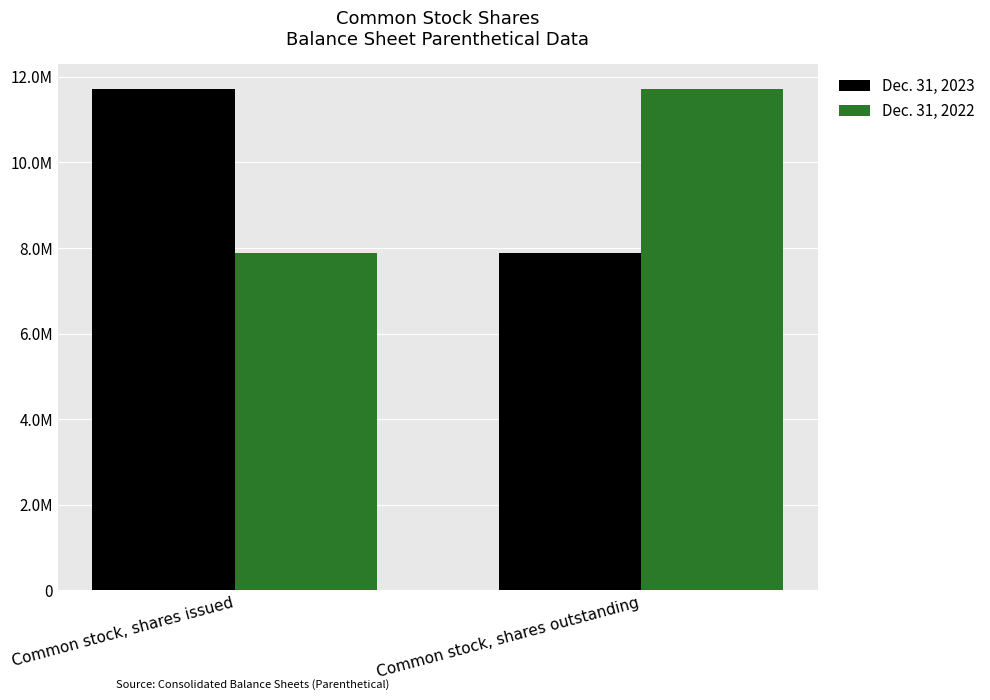

Rank the series by their maximum value, from highest to lowest.

Dec. 31, 2023, Dec. 31, 2022